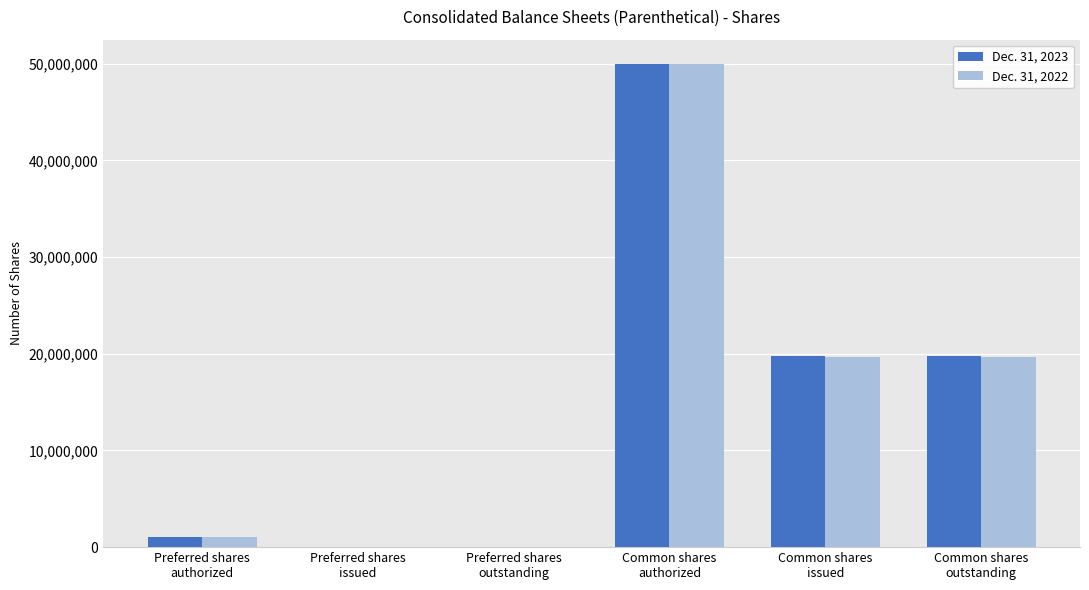

What is the greatest value displayed?

50000000